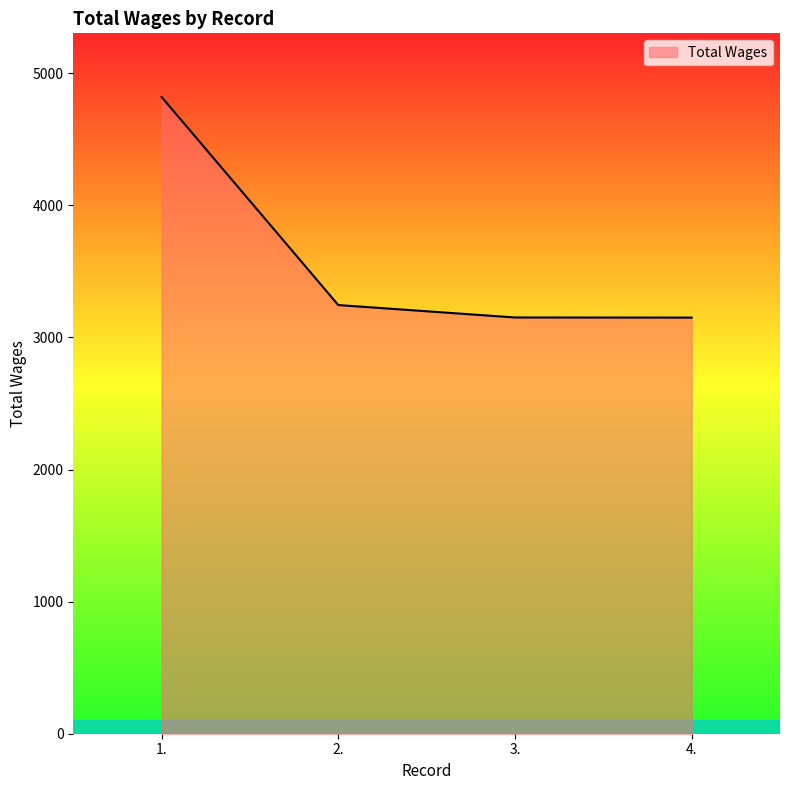

Is it true that the value at 1. is 1015?

False